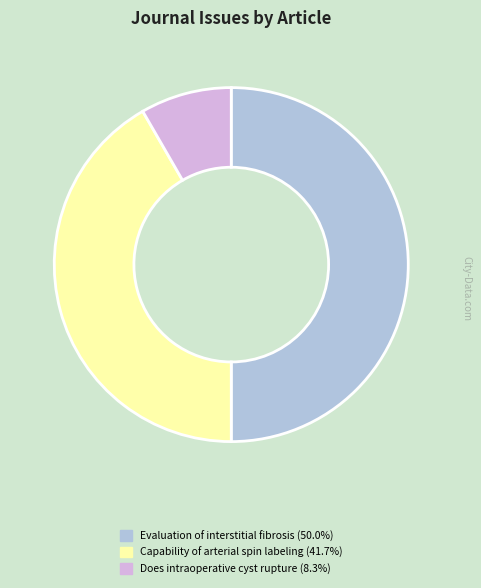

Rank the categories by value from highest to lowest.

Evaluation of interstitial fibrosis, Capability of arterial spin labeling, Does intraoperative cyst rupture